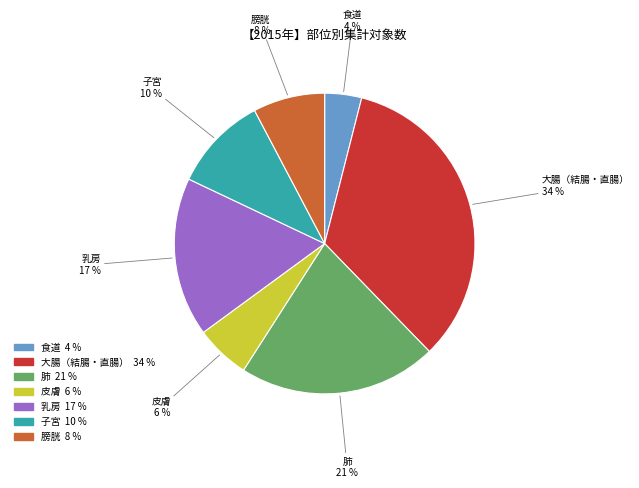

To the nearest percent, what percentage of the pie is 膀胱?

8%